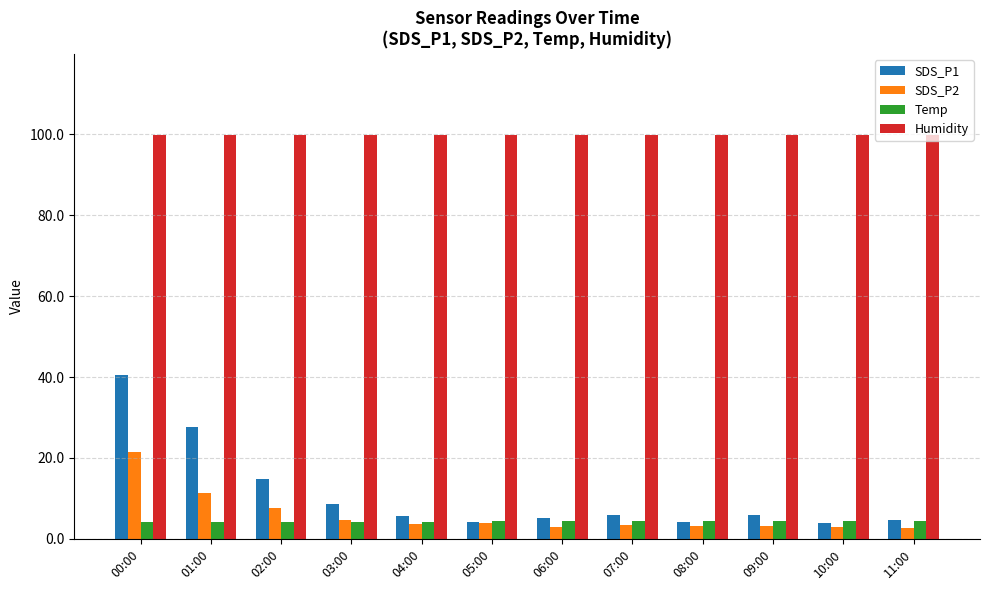

What is the difference between the highest and lowest values at 00:00?

95.8